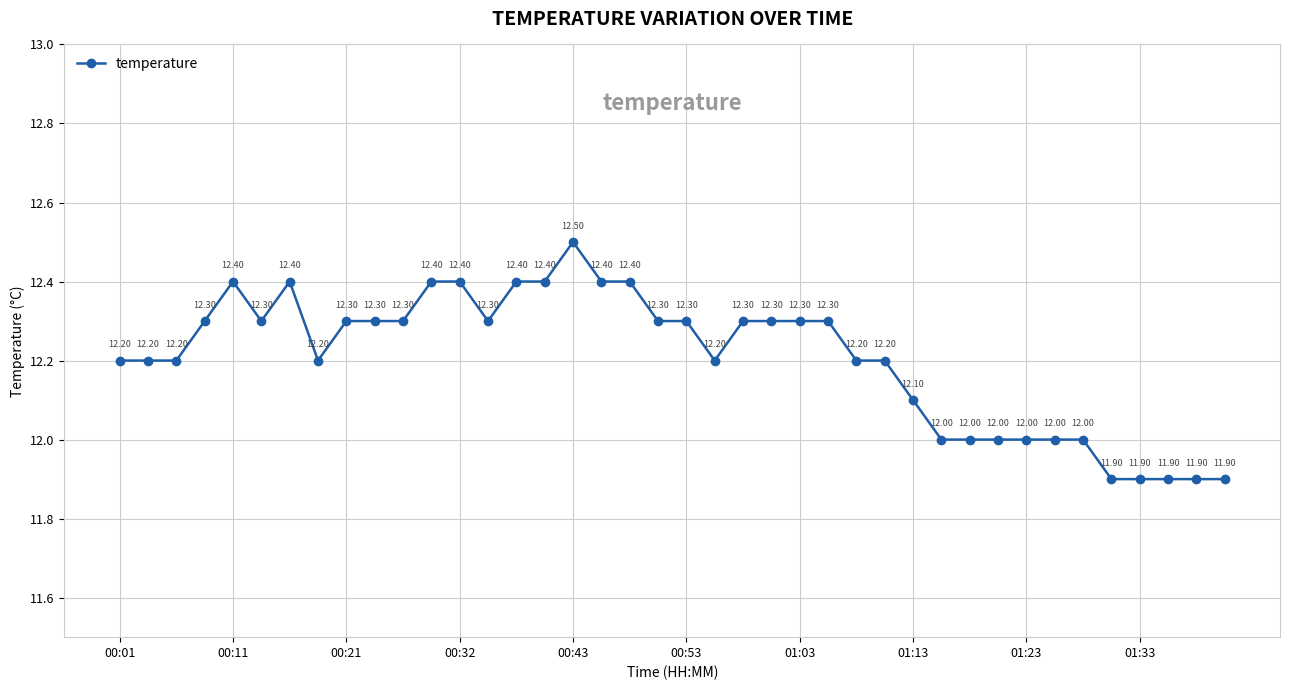

What is the difference between the maximum and minimum values?

0.6